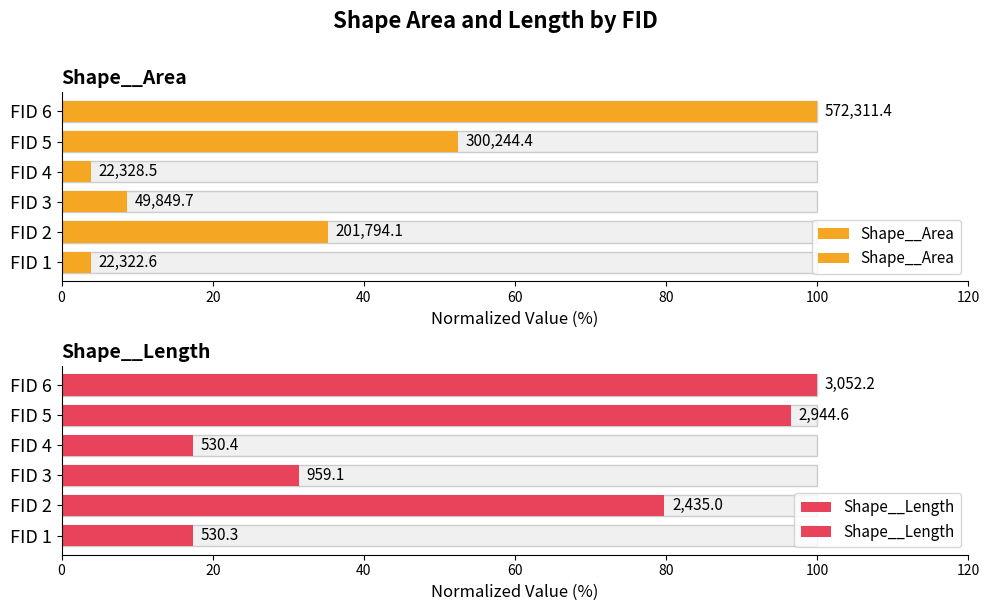

What is the highest value of the Shape__Area series?

100.0